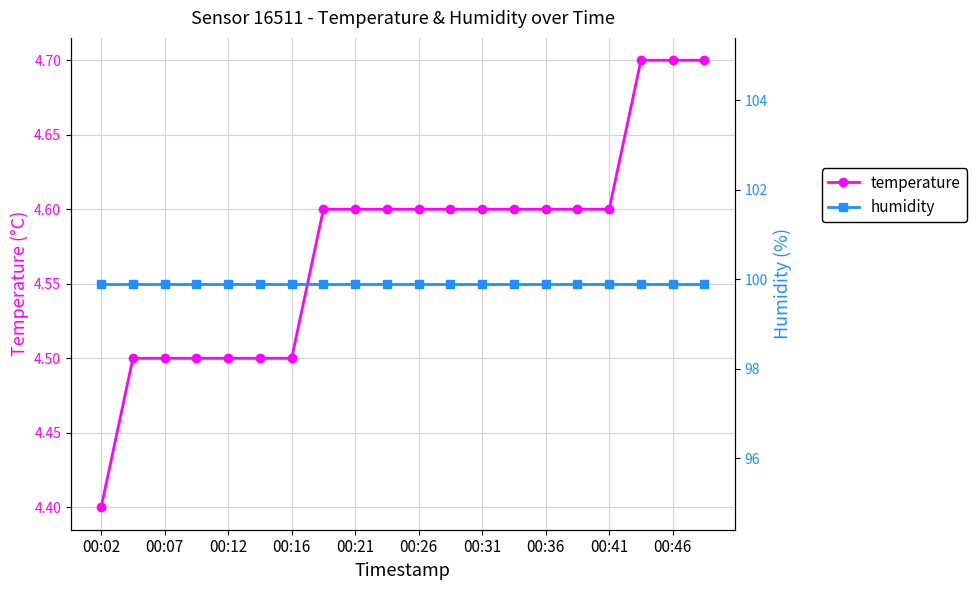

True or false: humidity and temperature cross at least once.

False